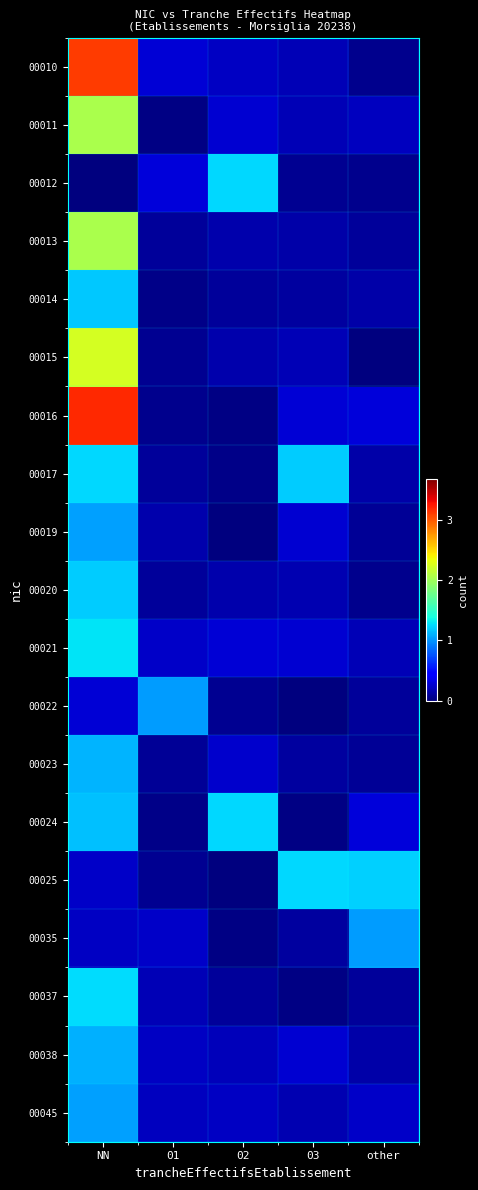

Rank the series at 02 from lowest to highest value.

00025, 00019, 00016, 00035, 00017, 00022, 00014, 00037, 00015, 00020, 00013, 00038, 00010, 00045, 00023, 00011, 00021, 00024, 00012